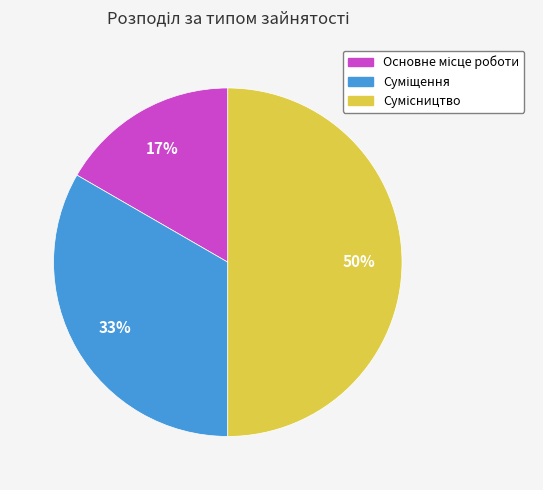

To the nearest percent, what is the difference between the largest and smallest slice percentages?

33%